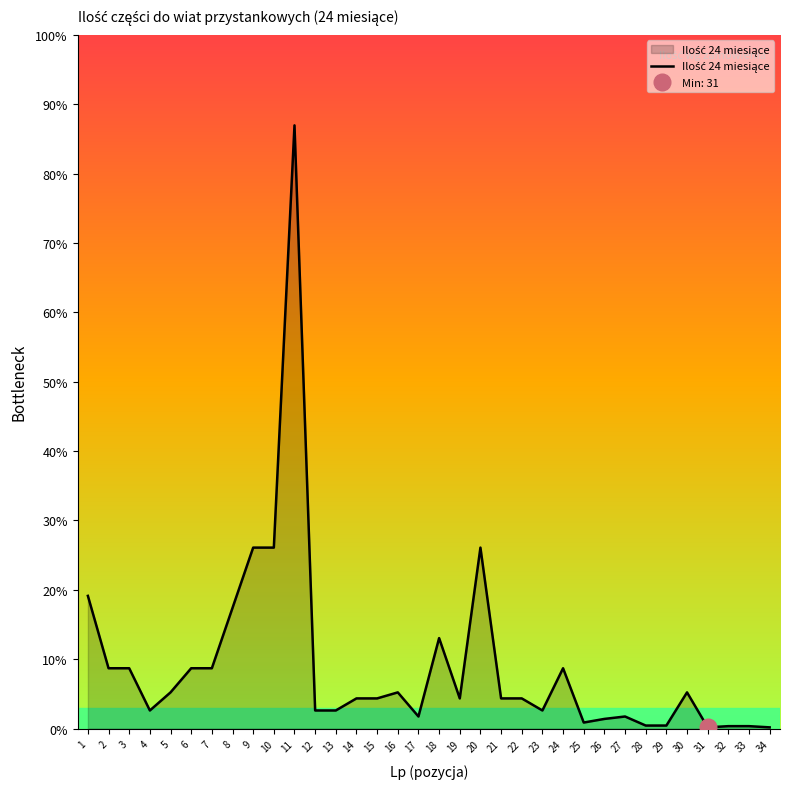

Which label corresponds to the largest value in the chart?

11